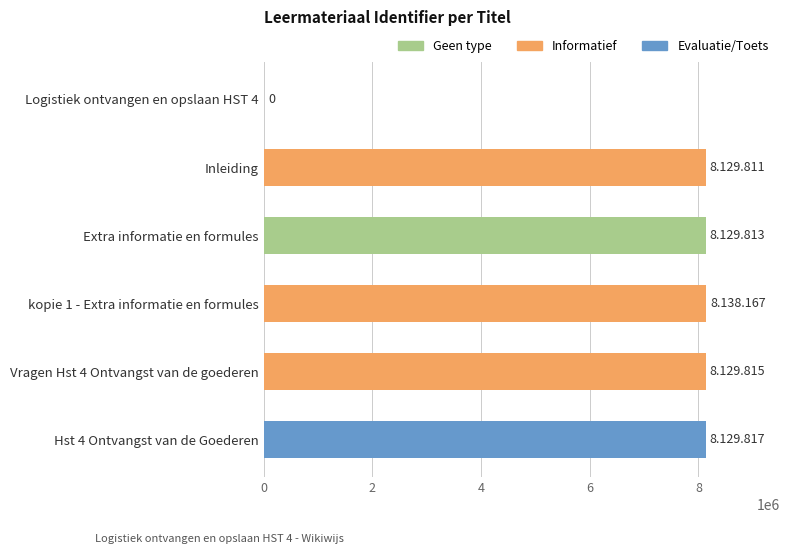

What is the change in value from Logistiek ontvangen en opslaan HST 4 to Extra informatie en formules?

+8129813